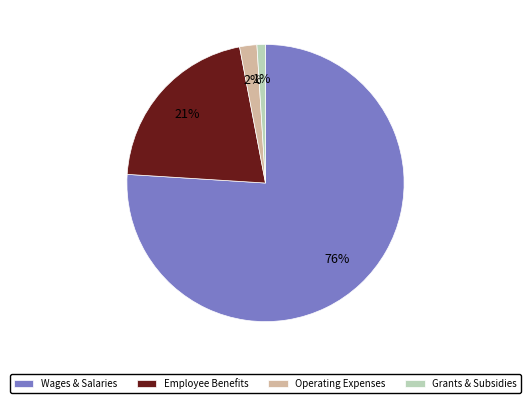

Is the sum of Operating Expenses and Employee Benefits greater than half?

No